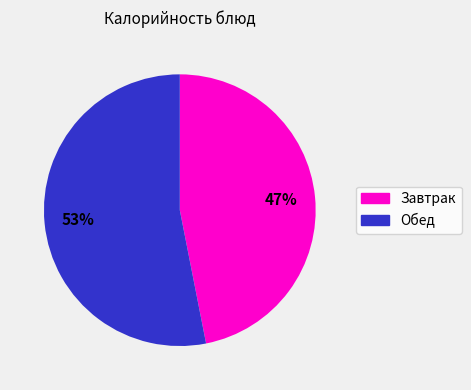

Is there any slice that represents more than half of the pie?

Yes